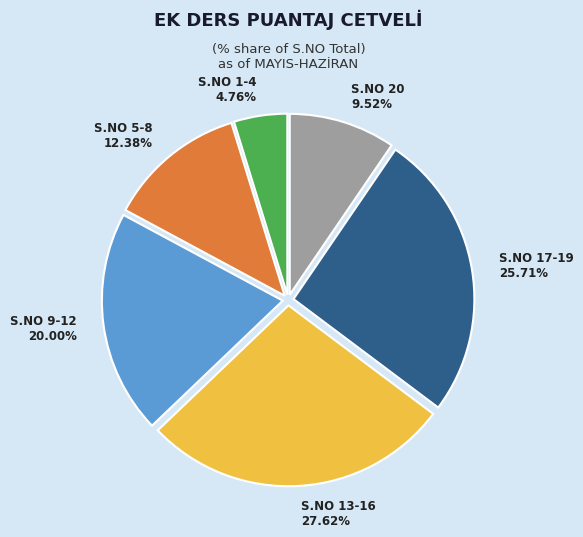

Rank the categories by value from lowest to highest.

S.NO 1-4, S.NO 20, S.NO 5-8, S.NO 9-12, S.NO 17-19, S.NO 13-16